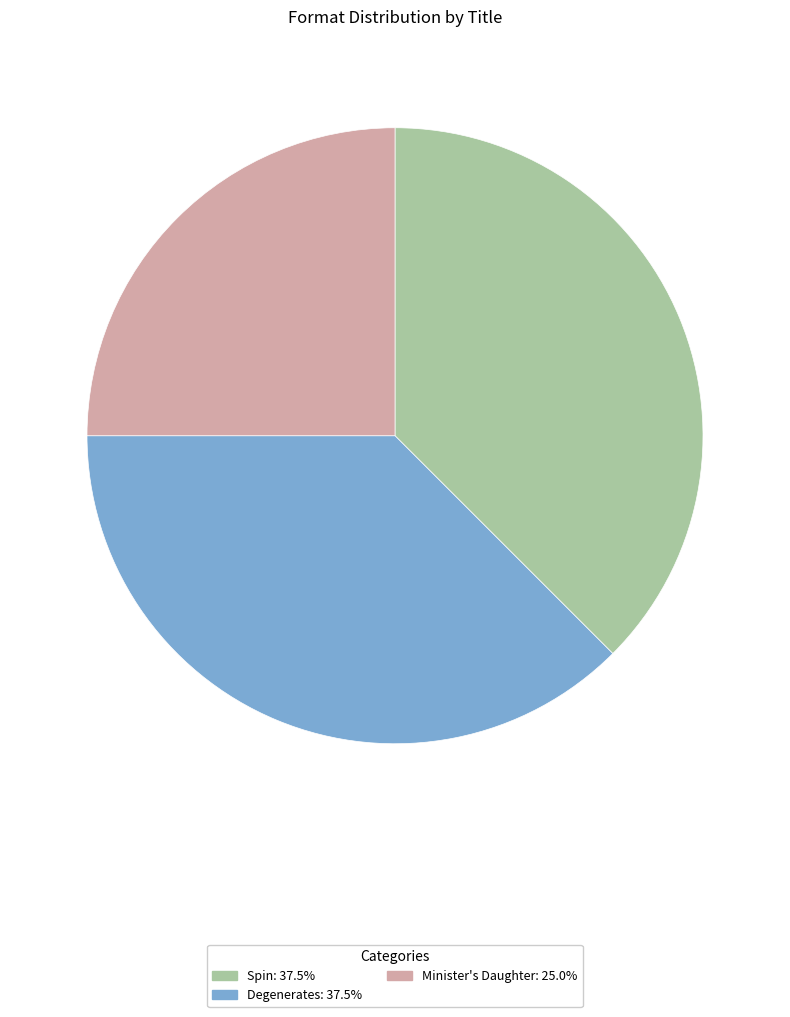

Does any single category account for the majority?

No